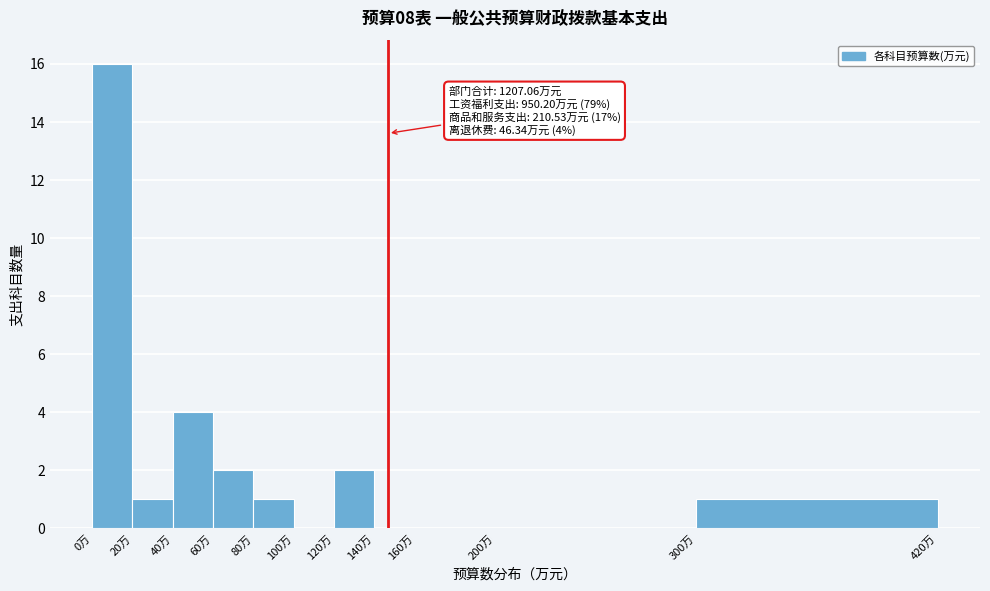

Over which range of the x-axis is the bar tallest?

0 to 20